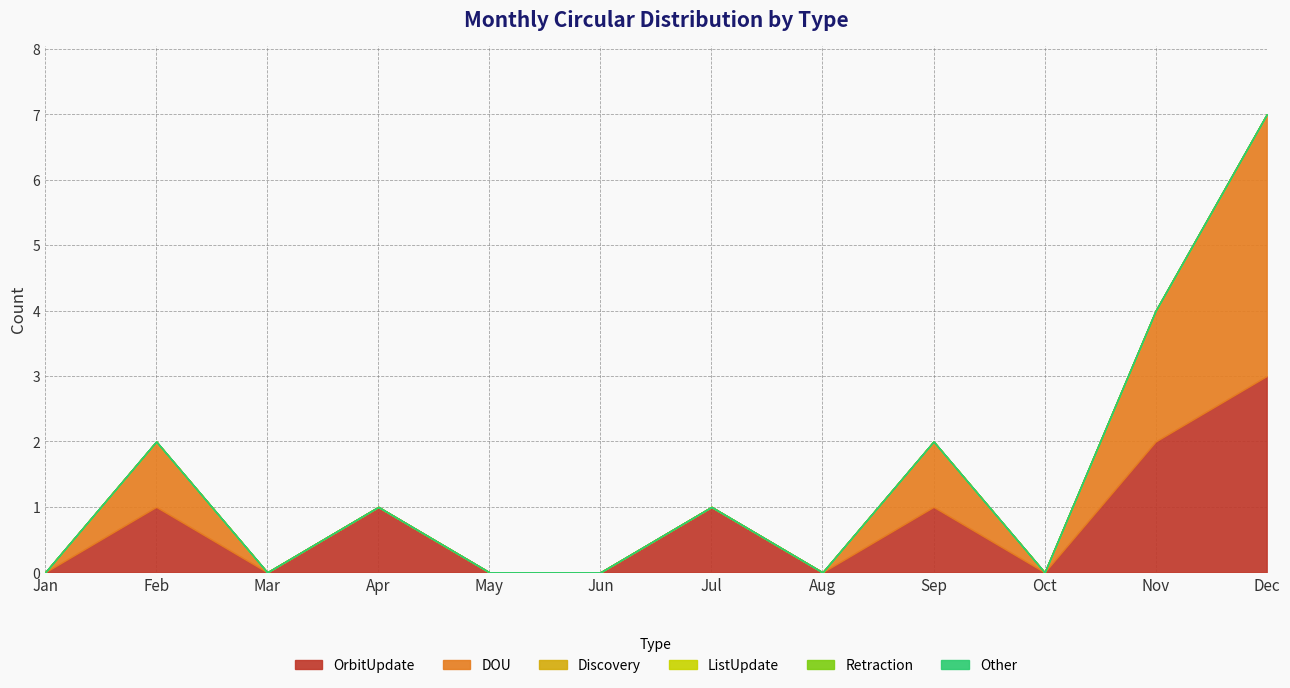

At which category does the chart reach its minimum across all series?

Jan